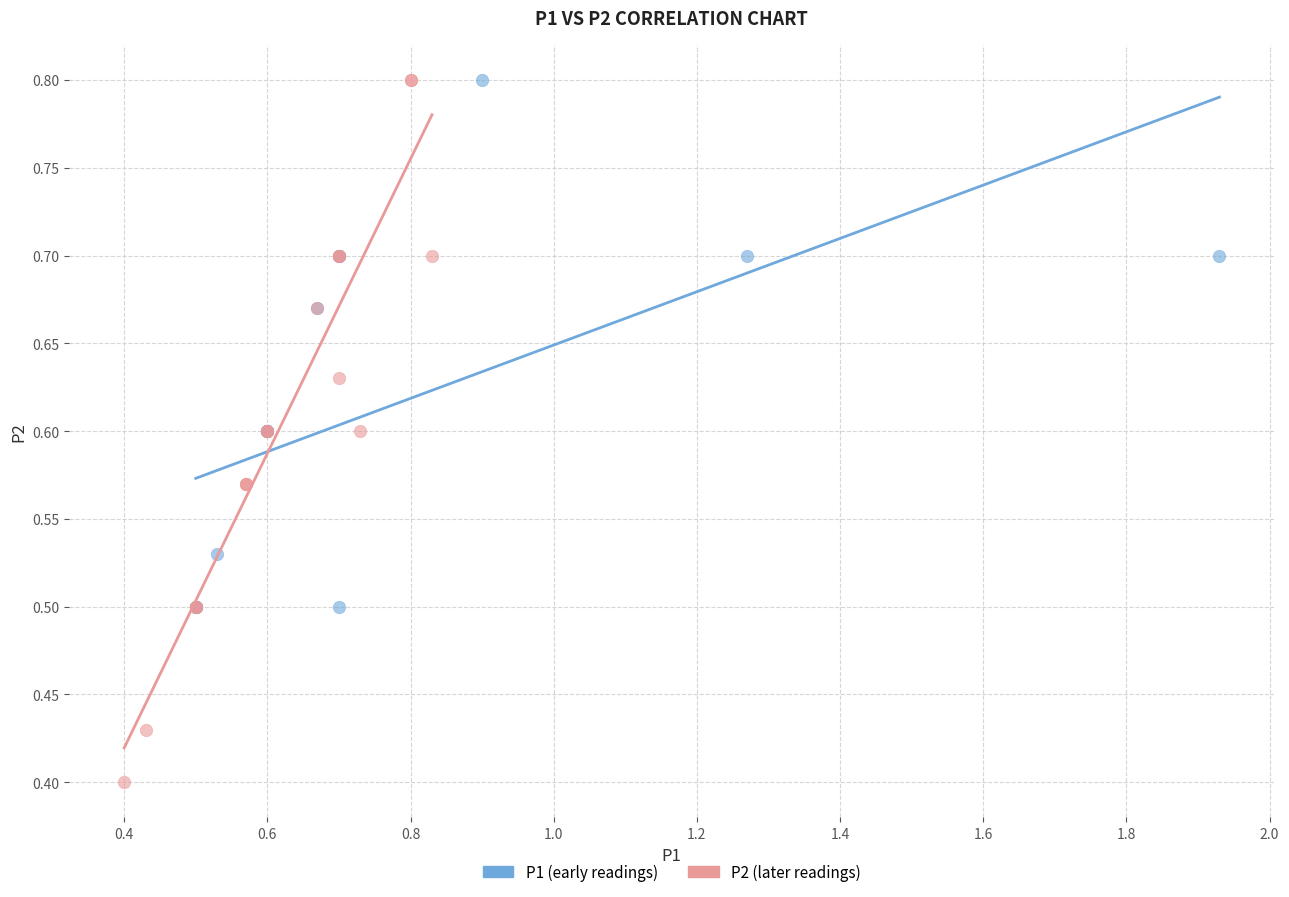

Which series contains the lowest Y value?

P2 (later readings)